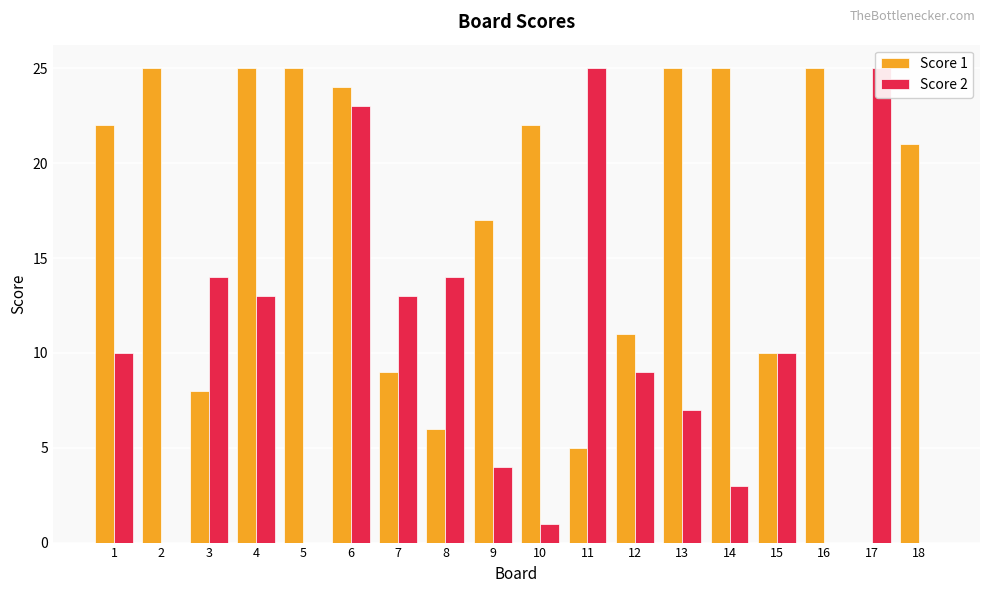

What are all the series names shown in the legend?

Score 1, Score 2